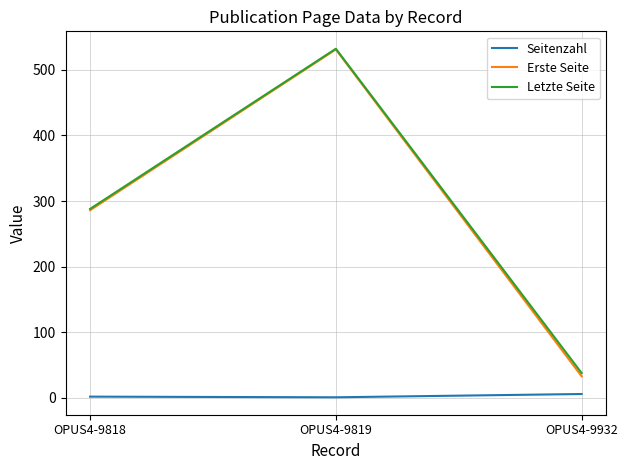

At which category is the sum across all series the highest?

OPUS4-9819